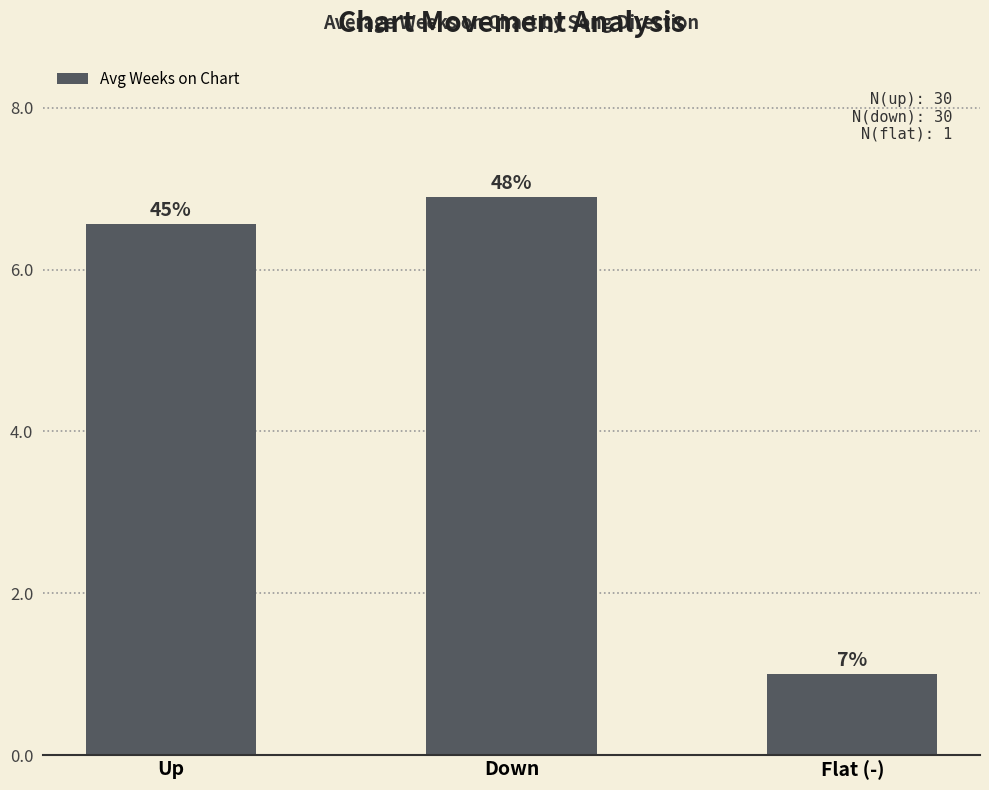

List the labels in order of value, smallest first.

Flat (-), Up, Down